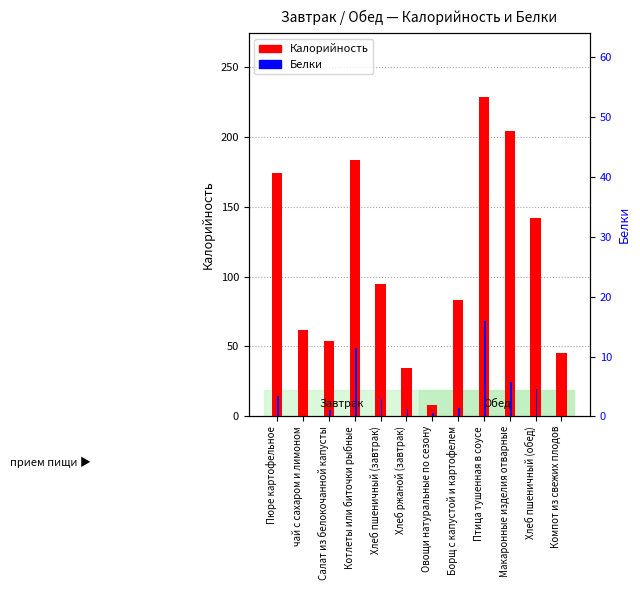

What value does the Калорийность series have at Пюре картофельное?

174.3